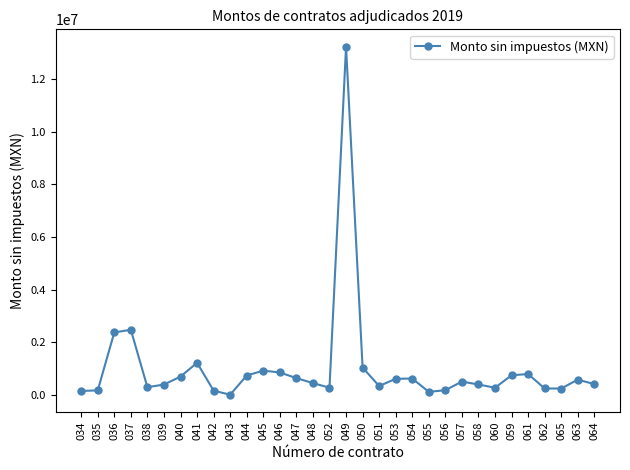

What is the ratio of the value at 064 to the value at 051?

1.2